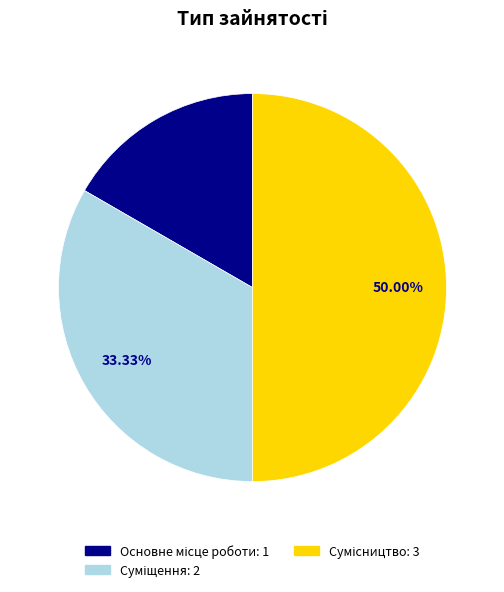

What percentage is the Основне місце роботи slice, to the nearest percent?

17%